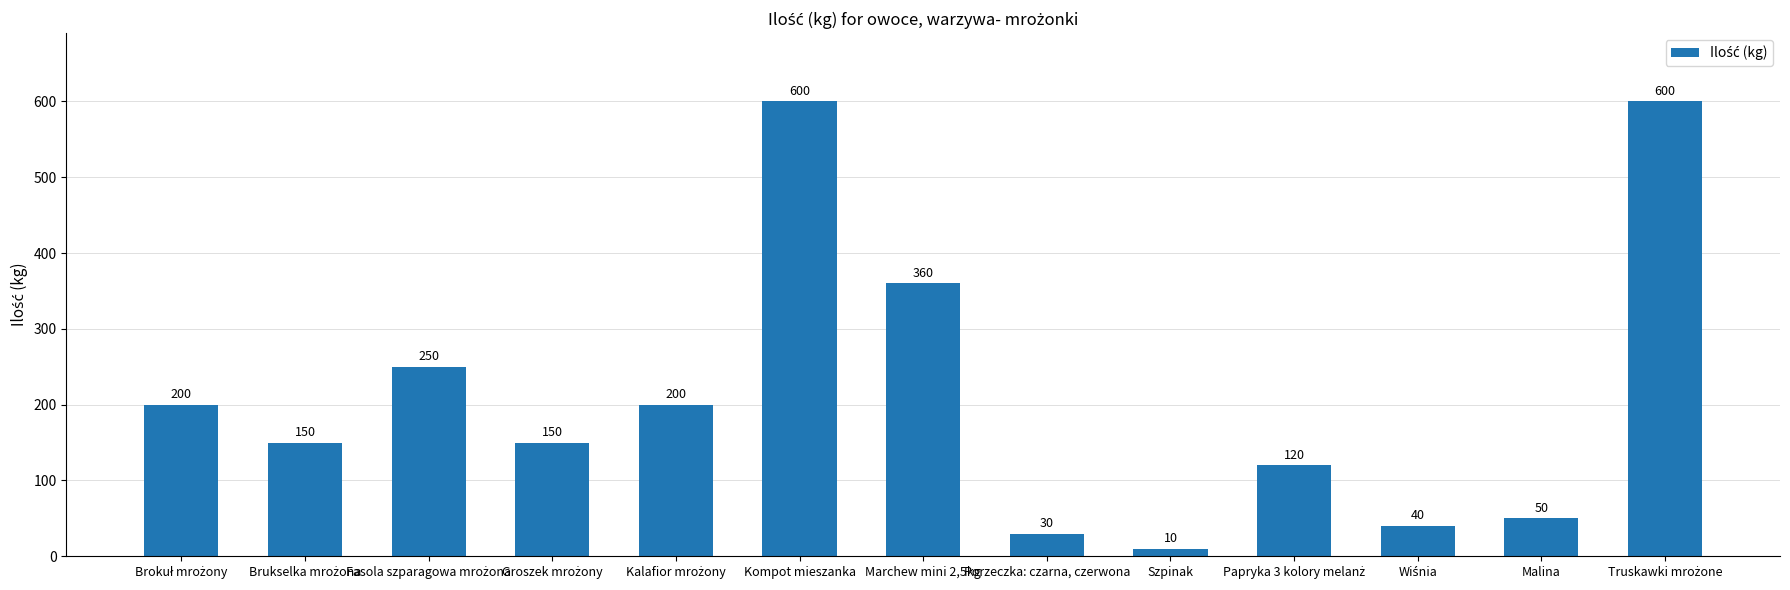

At which category does the chart reach its minimum across all series?

Szpinak